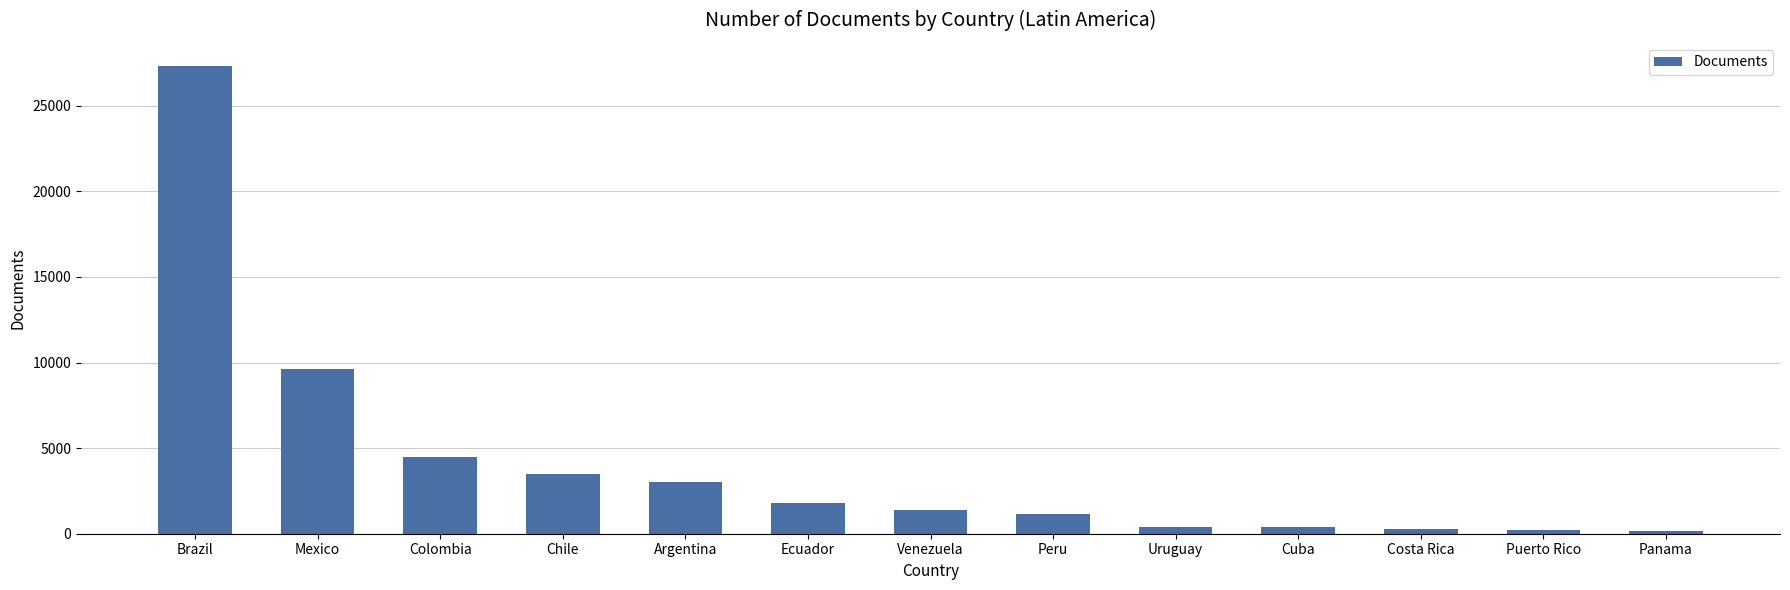

What is the change in value from Cuba to Panama?

-257